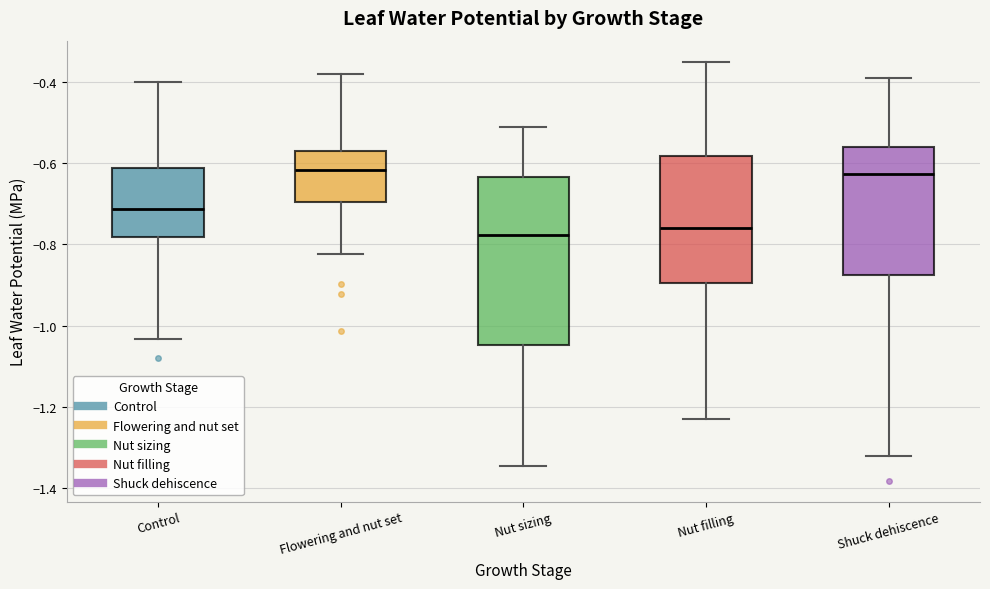

Reading left to right, read every box against the y-axis: the position of its median line, the range the box covers, and the ends of its whiskers. The values are not printed on the chart, so give them approximately, as read against the axis.

Control: median -0.72, box -0.78 to -0.62, whiskers -1.04 to -0.40
Flowering and nut set: median -0.62, box -0.70 to -0.56, whiskers -0.82 to -0.38
Nut sizing: median -0.78, box -1.04 to -0.64, whiskers -1.34 to -0.50
Nut filling: median -0.76, box -0.90 to -0.58, whiskers -1.22 to -0.34
Shuck dehiscence: median -0.62, box -0.88 to -0.56, whiskers -1.32 to -0.38